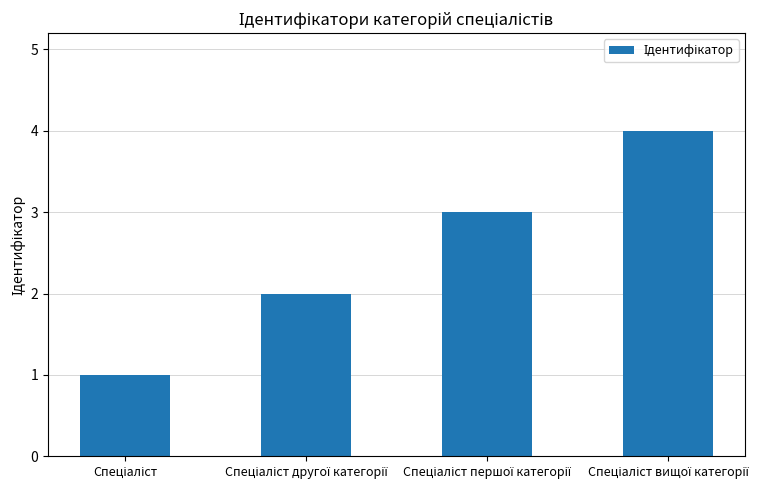

What is the difference between the maximum and minimum values?

3